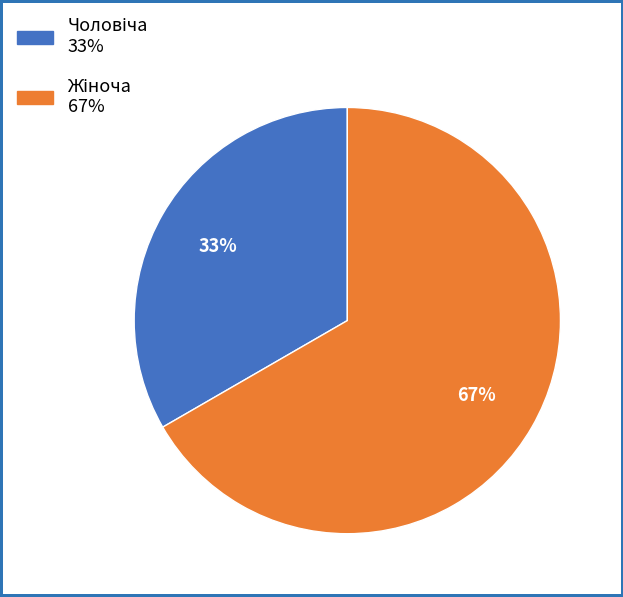

Does any single category account for the majority?

Yes